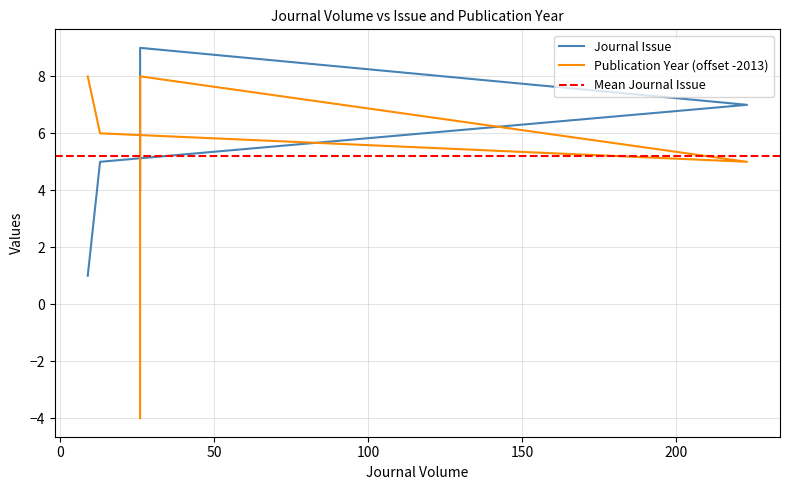

Which category has the highest value in the Journal Issue series?

26